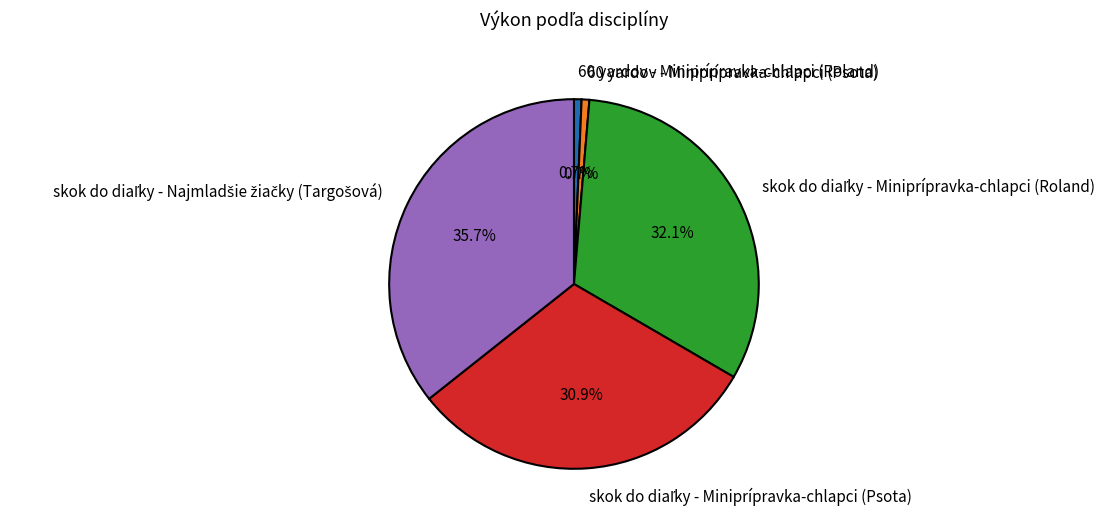

Is there a majority slice in this chart?

No